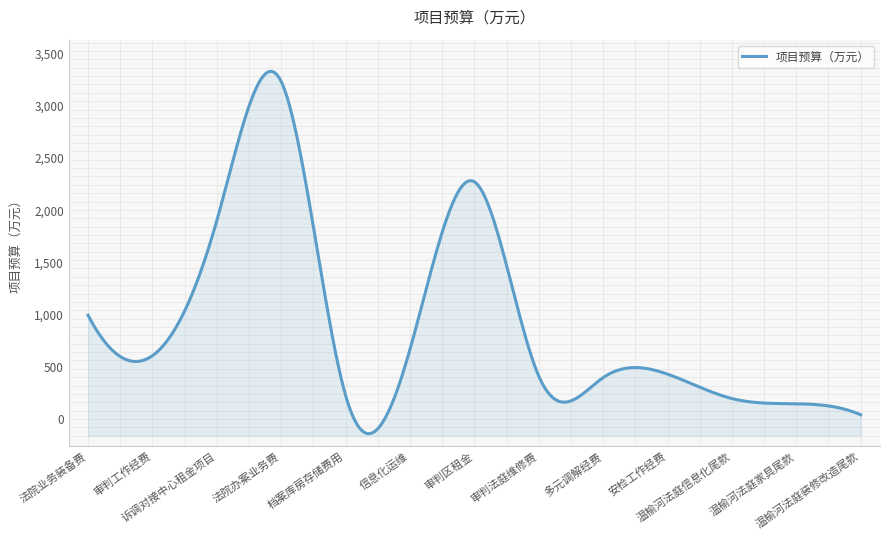

What is the change in value from 法院业务装备费 to 温榆河法庭信息化尾款?

-797.2